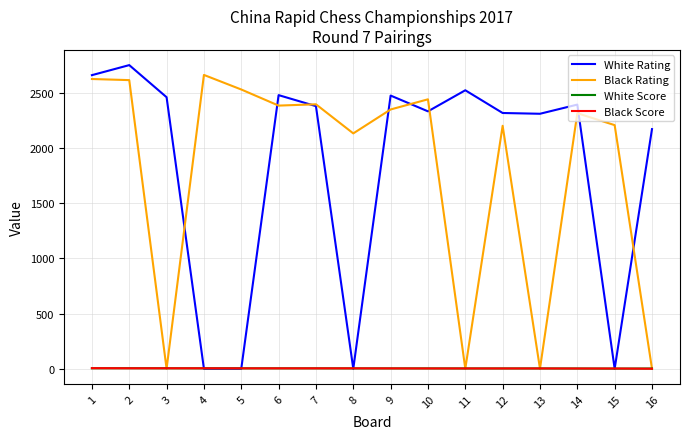

Is the value of White Score at 2 greater than the value of White Rating at 6?

No